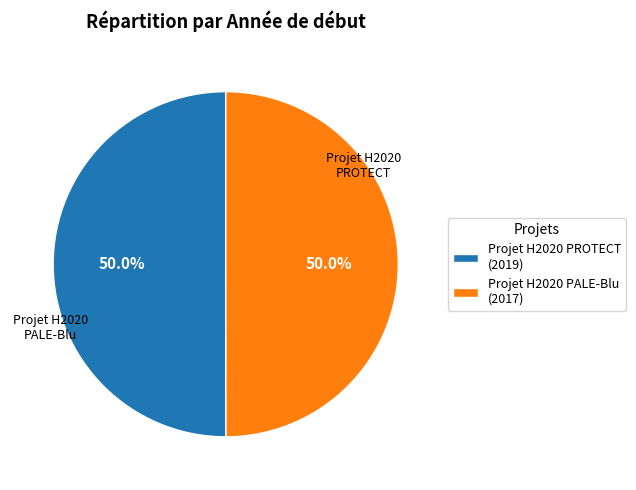

To the nearest percent, what is the average slice percentage?

50%